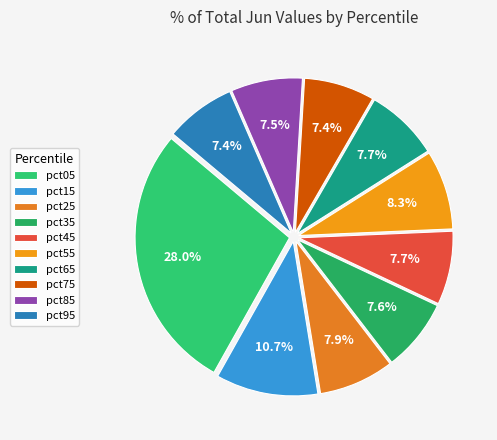

The pct35 slice represents 22% of the pie. True or false?

False